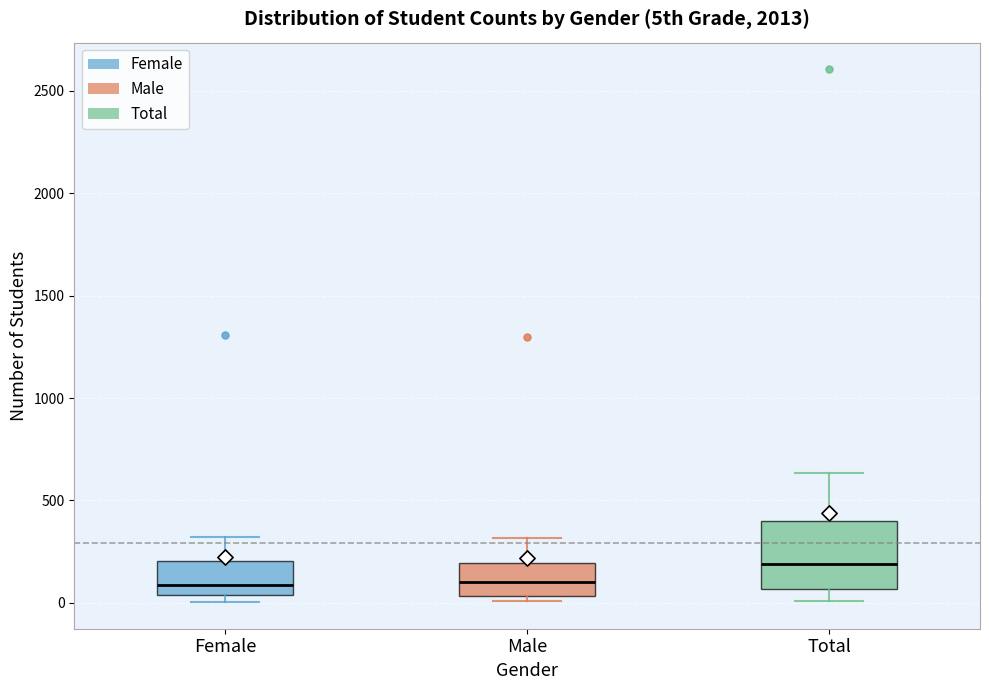

Where does the median line of the box for Female sit on the y-axis? The values are not printed on the chart, so give them approximately, as read against the axis.

100